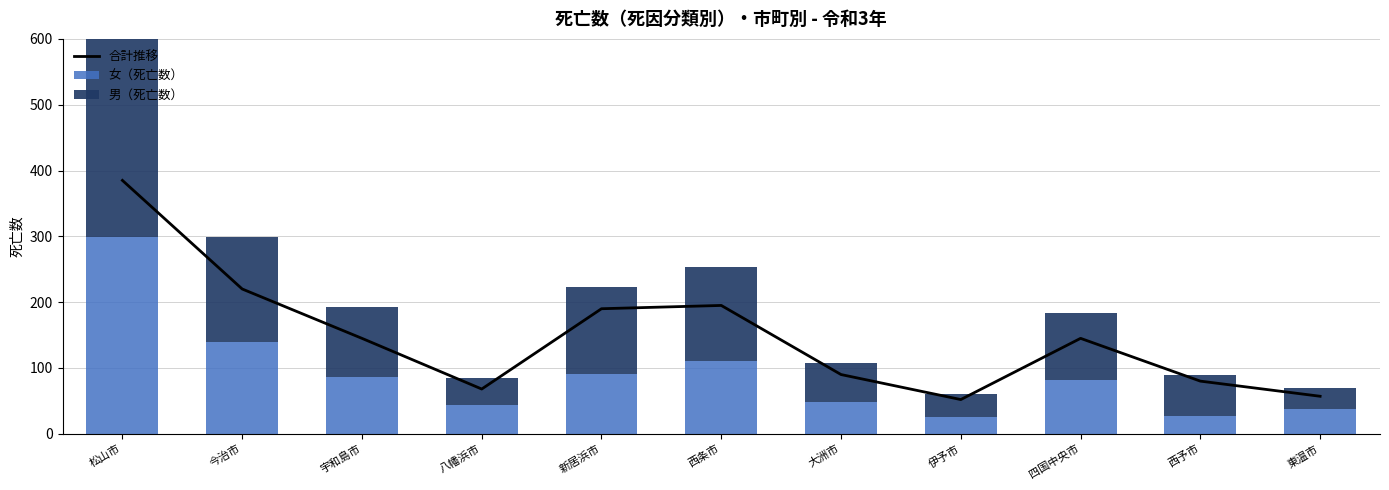

Which series has the widest spread of values?

男（死亡数）